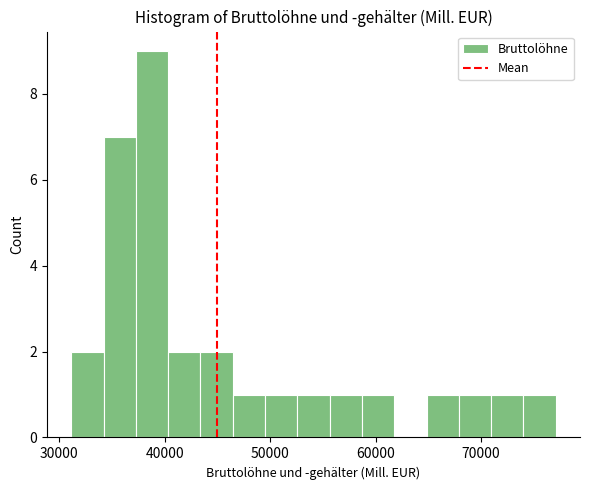

Around what value on the x-axis is the tallest bar? Give the approximate position of its centre, as read against the axis.

39000